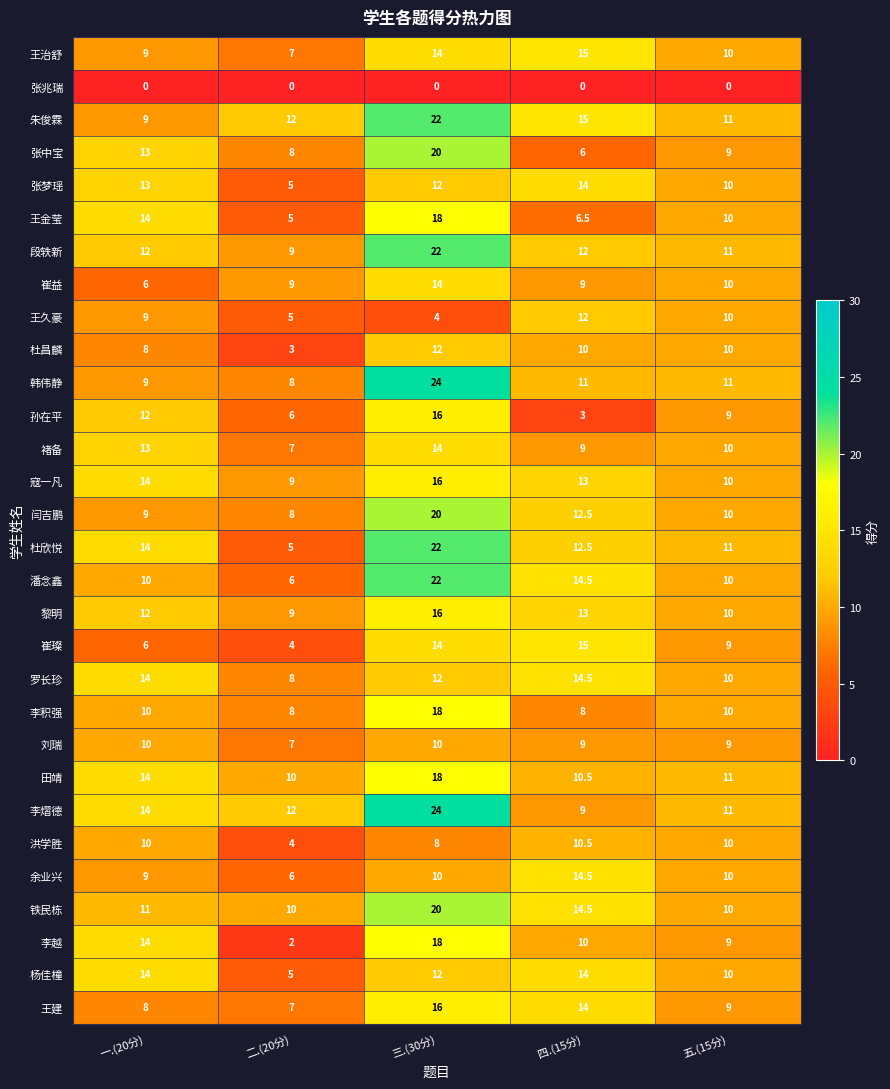

What is the approximate value of 铁民栋 at 五.(15分)?

10.0